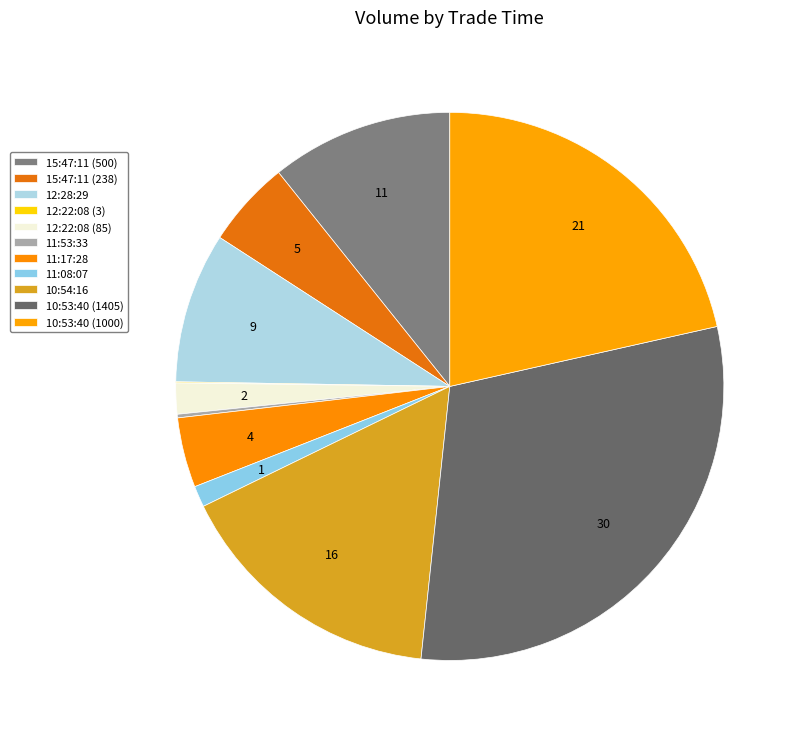

What is the change in value from 12:22:08 (3) to 12:22:08 (85)?

+82